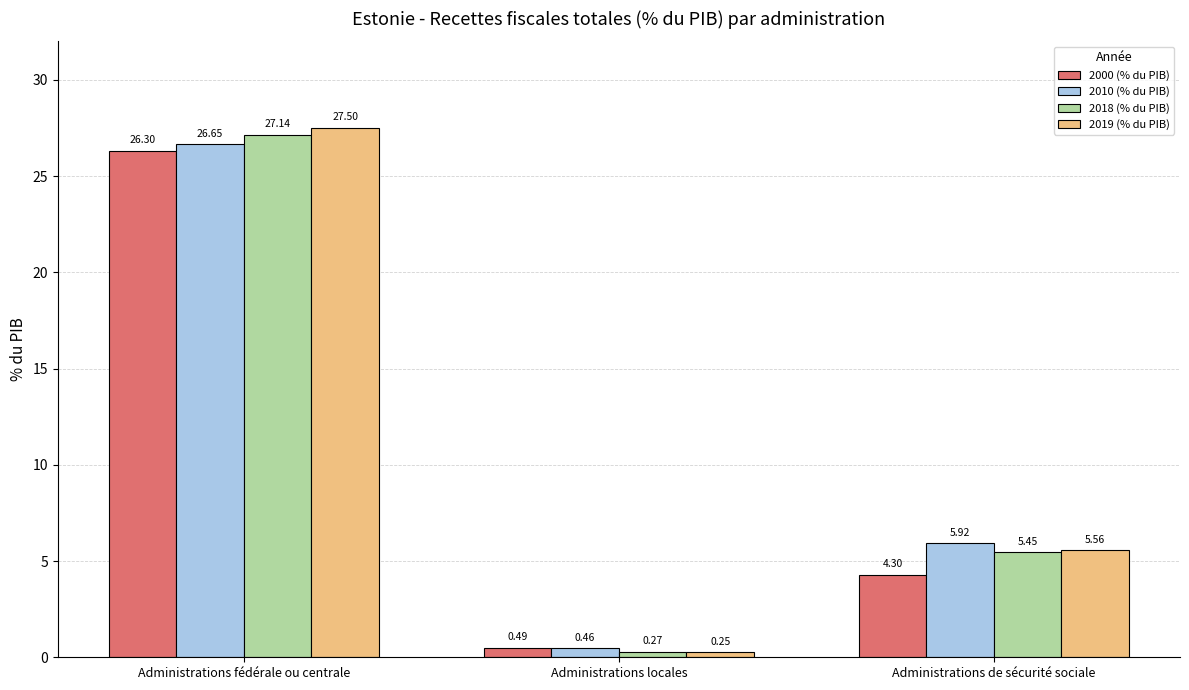

What is the sum of the 2000 (% du PIB) values at Administrations fédérale ou centrale and Administrations de sécurité sociale?

30.6